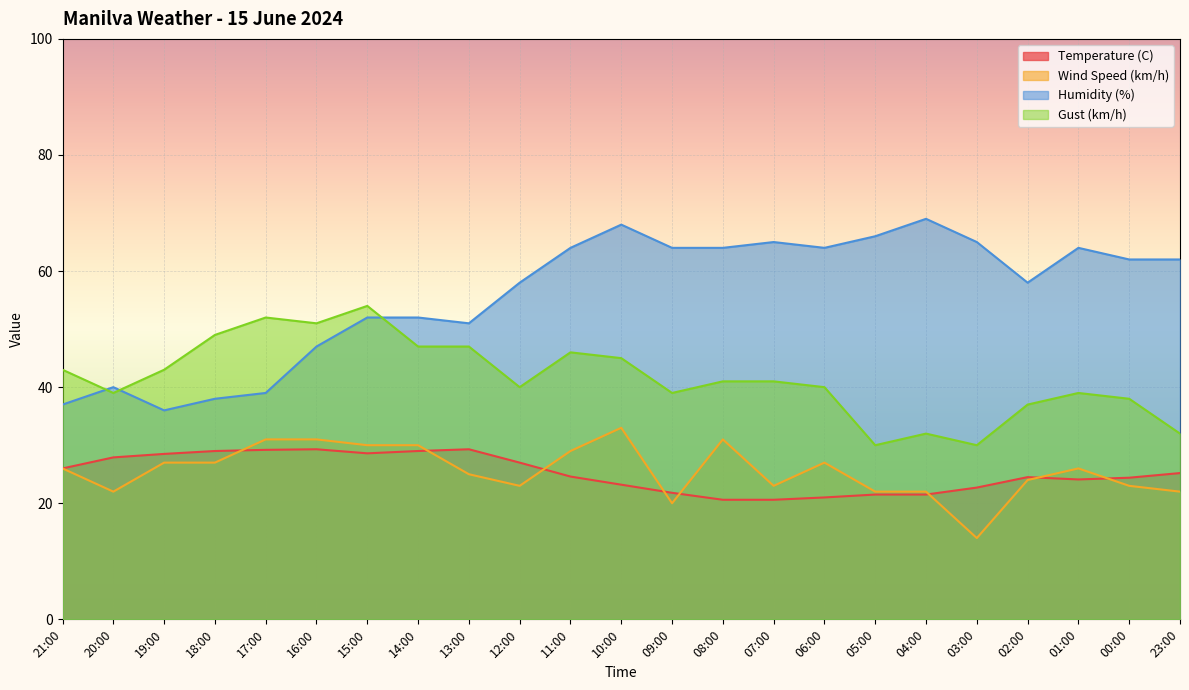

How many lines are shown in the chart?

4